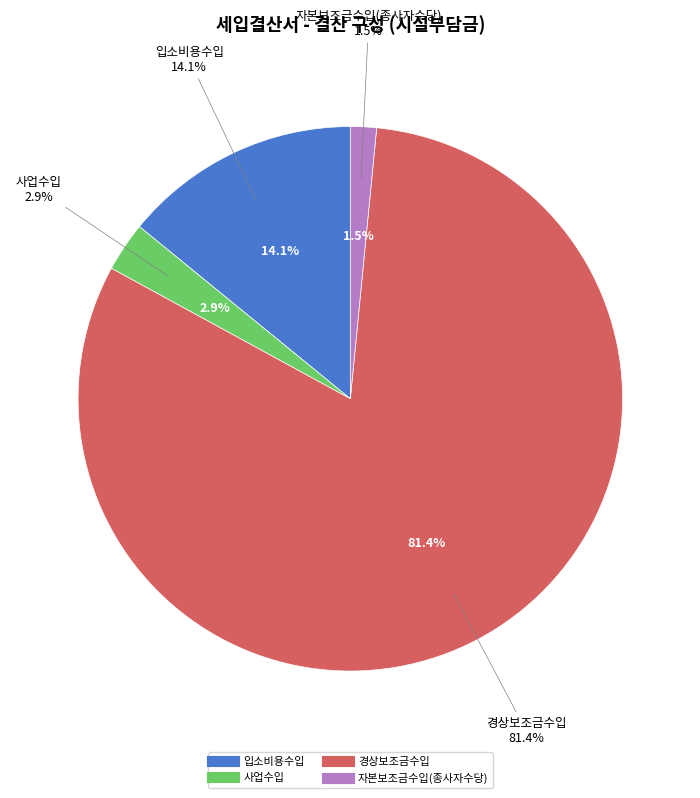

To the nearest percent, what is the average slice percentage?

25%